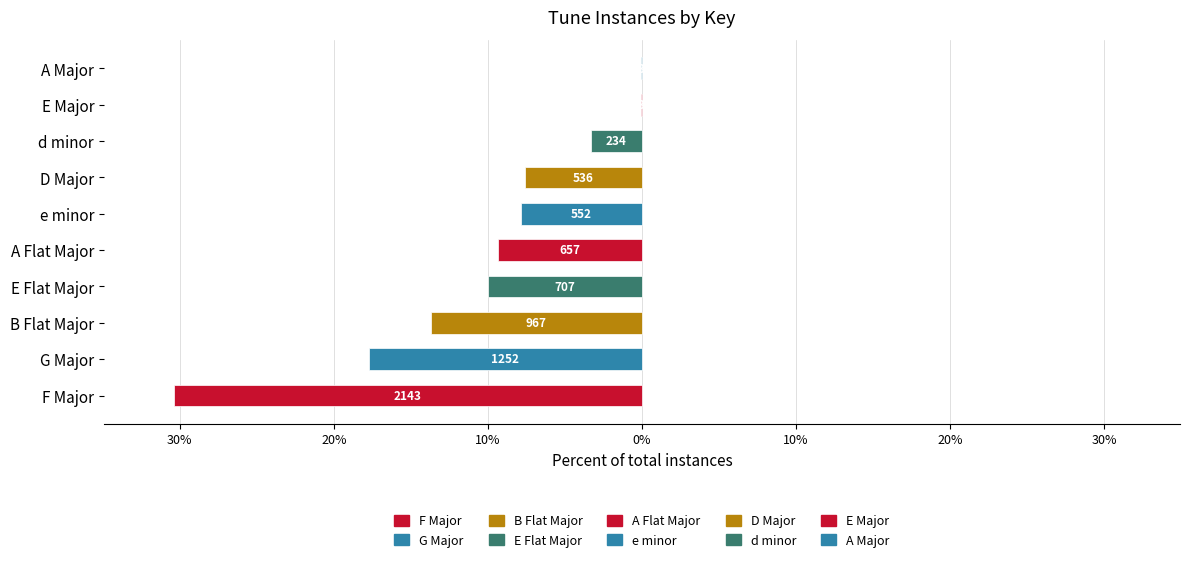

How many data points are above 9?

5